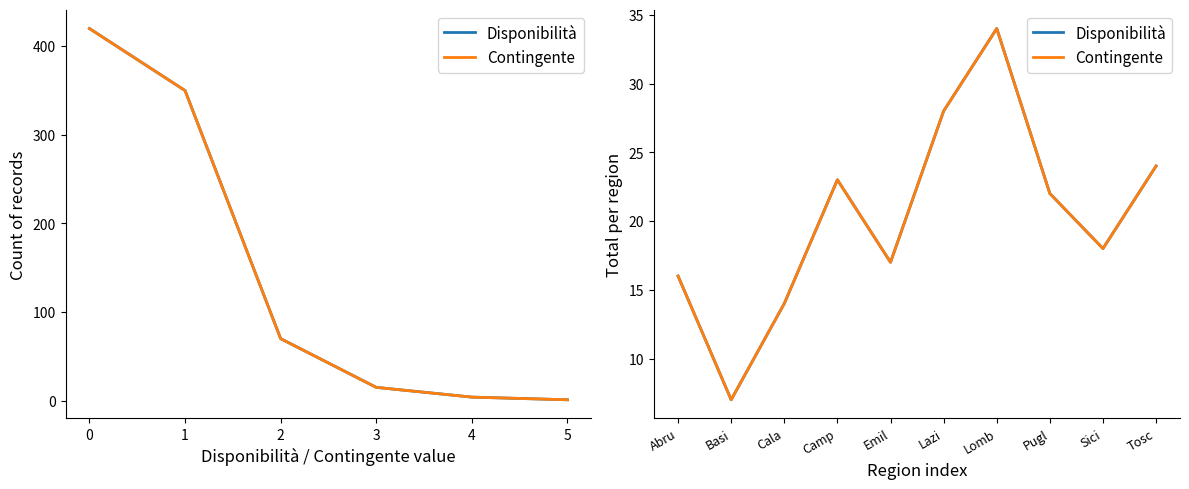

What is the difference between the second highest and minimum values in the Disponibilità series?

21